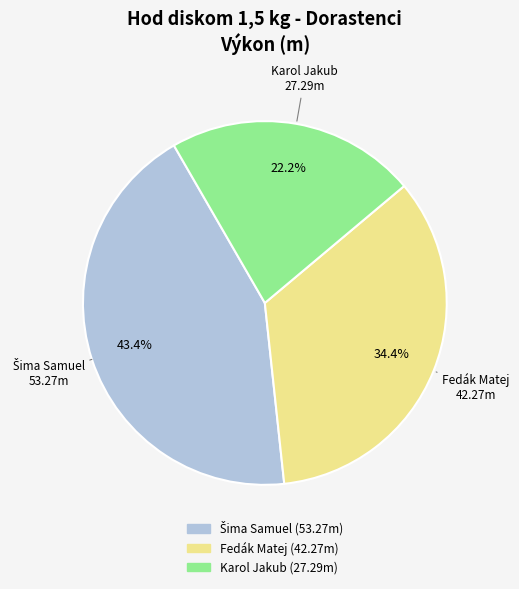

Is Fedák Matej the majority of the pie?

No